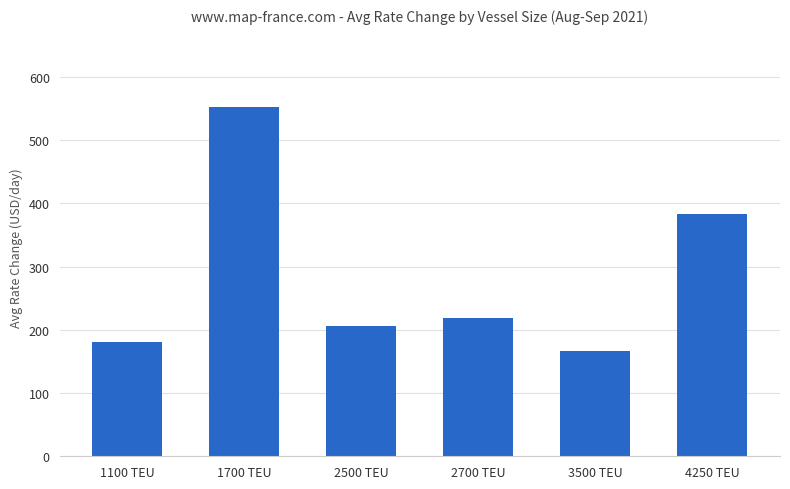

What is the difference between the values at 2700 TEU and 1700 TEU?

334.0